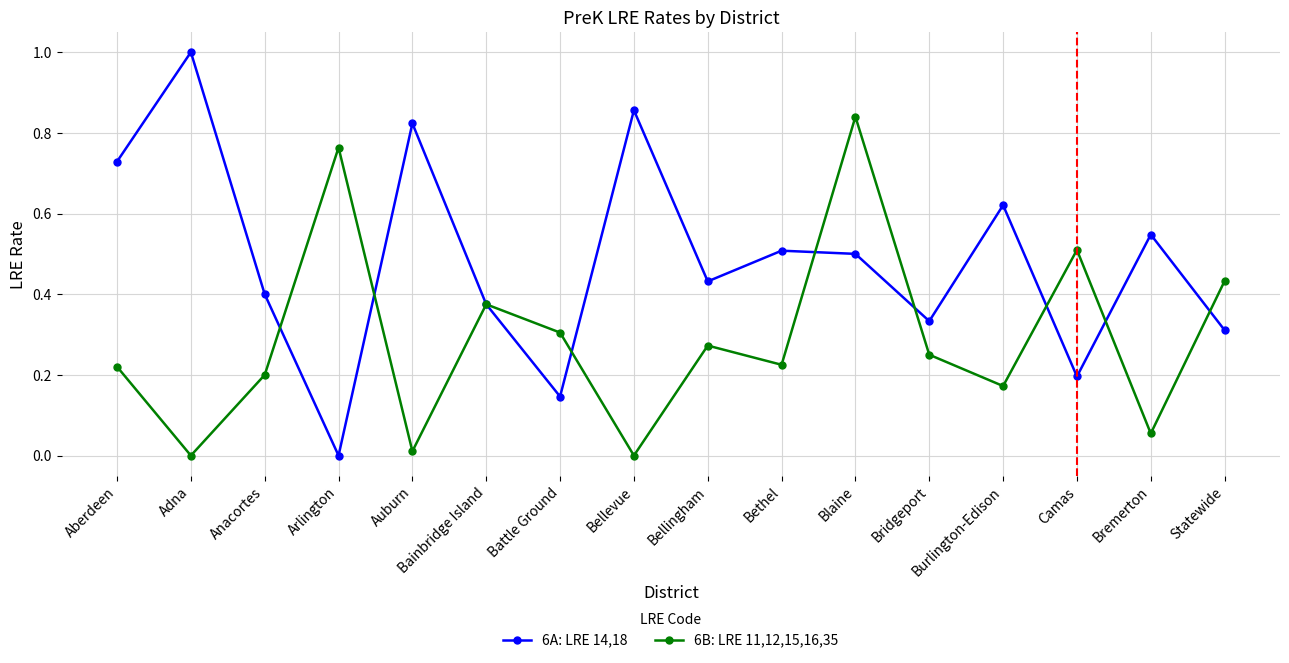

What is the highest value of the 6A: LRE 14,18 series?

1.0